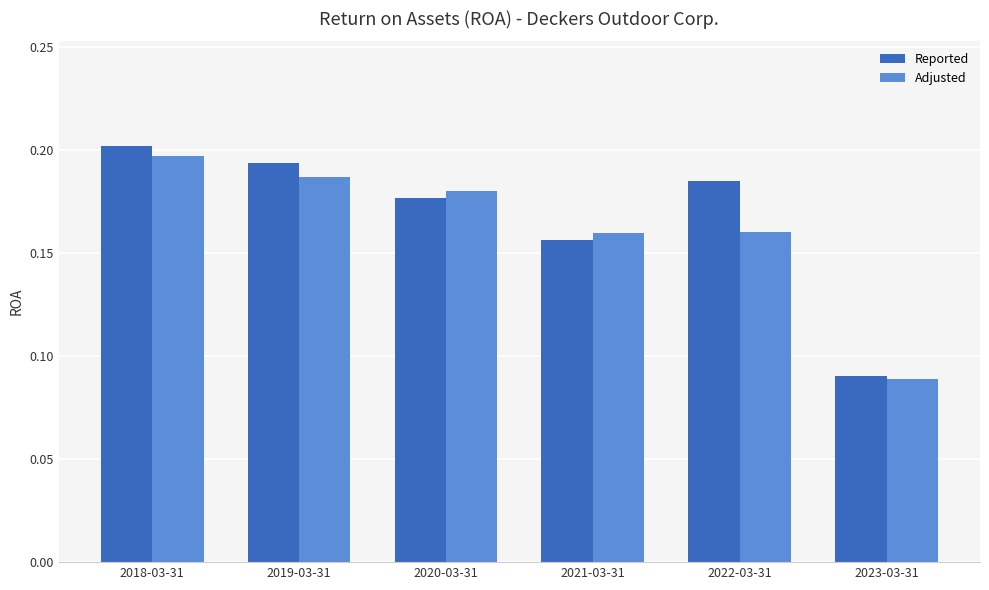

Is the value of Adjusted at 2023-03-31 greater than the value of Reported at 2021-03-31?

No